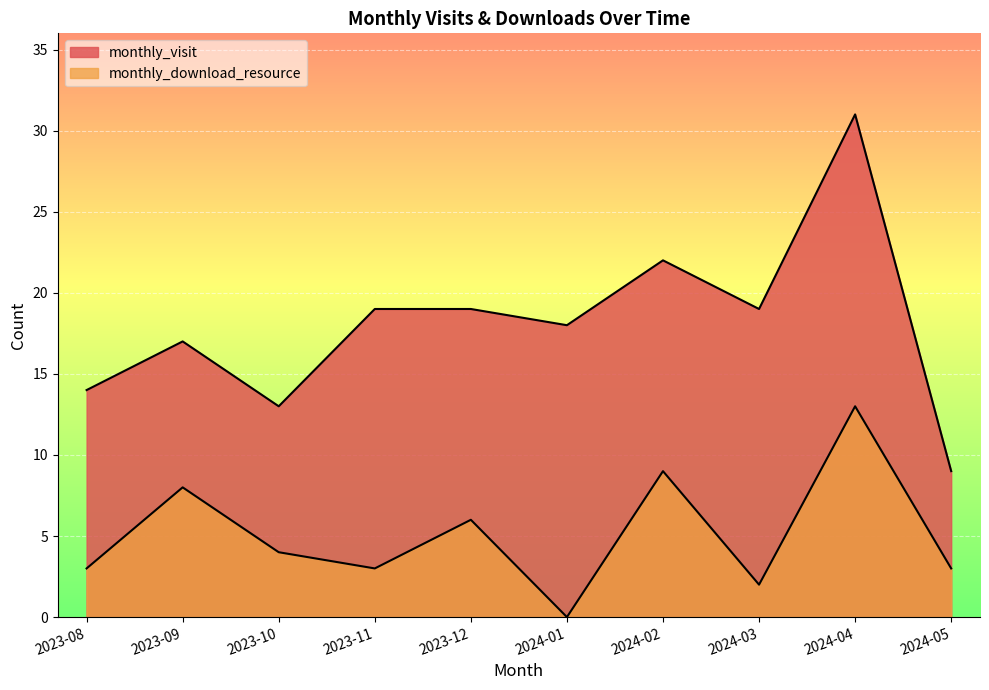

What is the sum of all monthly_visit values?

181